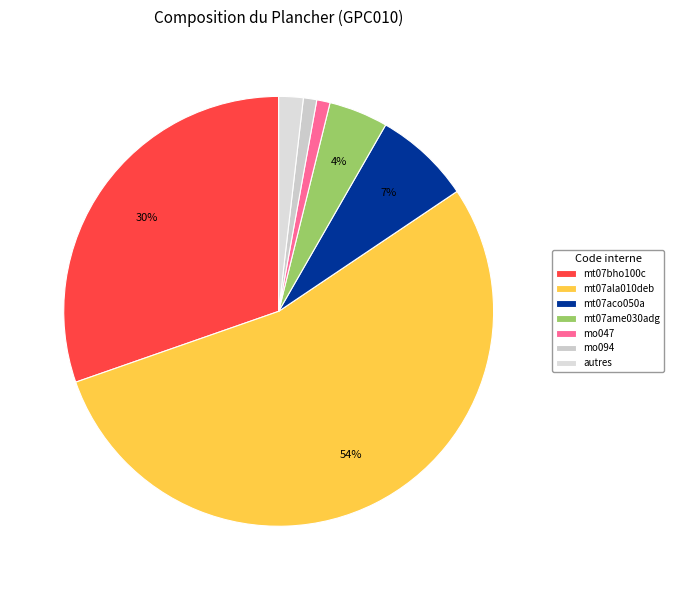

Which slice is the largest?

mt07ala010deb